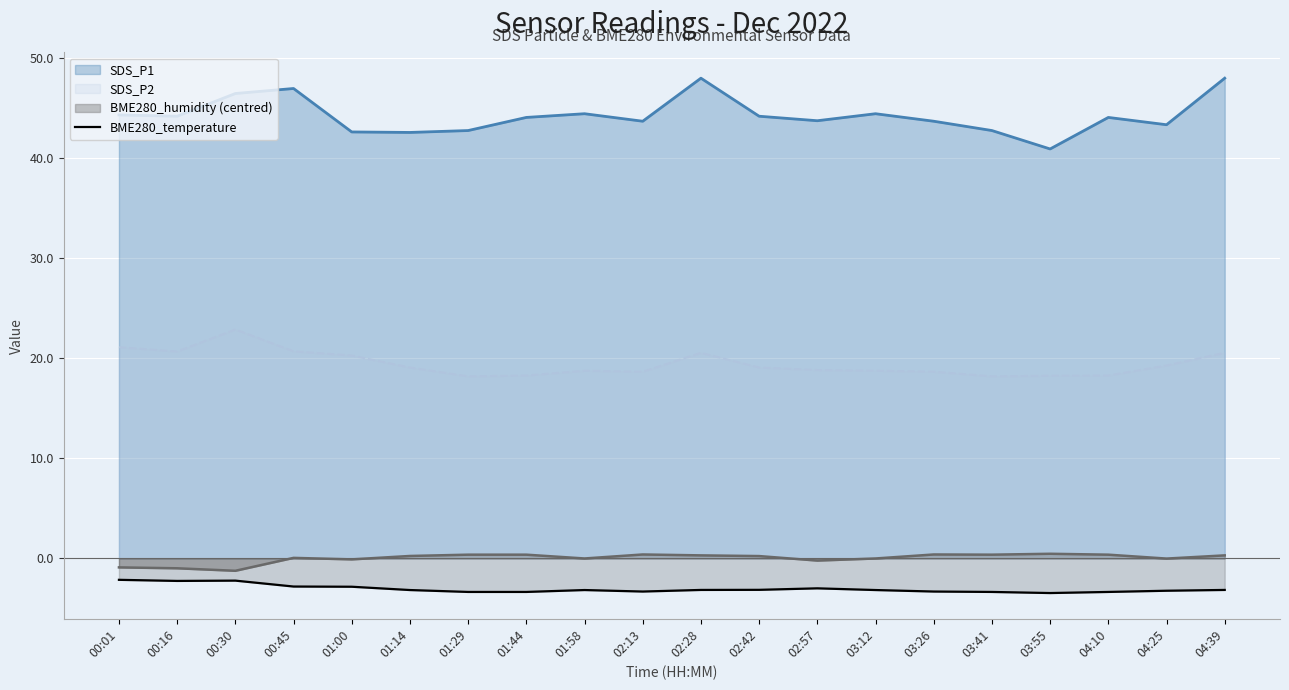

Where does the data first go above -3?

00:01